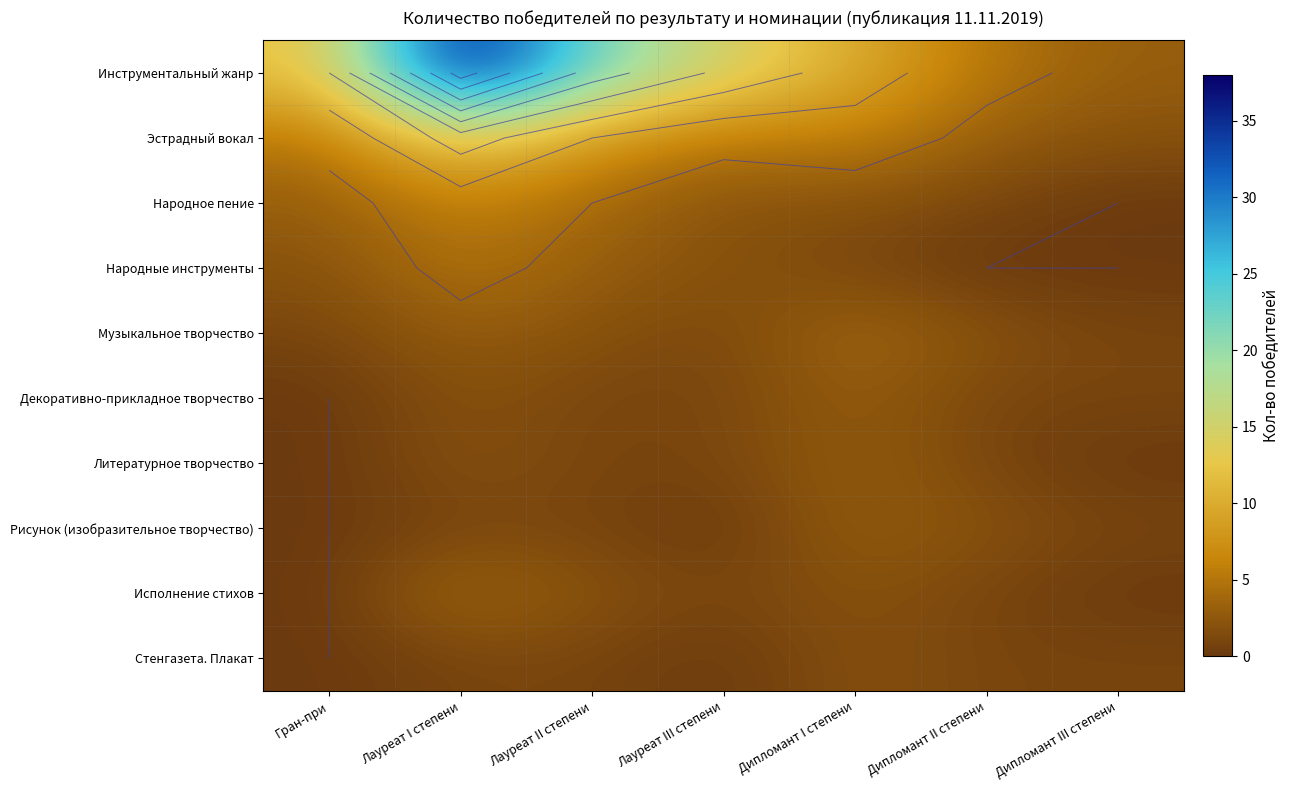

What is the maximum value for Исполнение стихов?

4